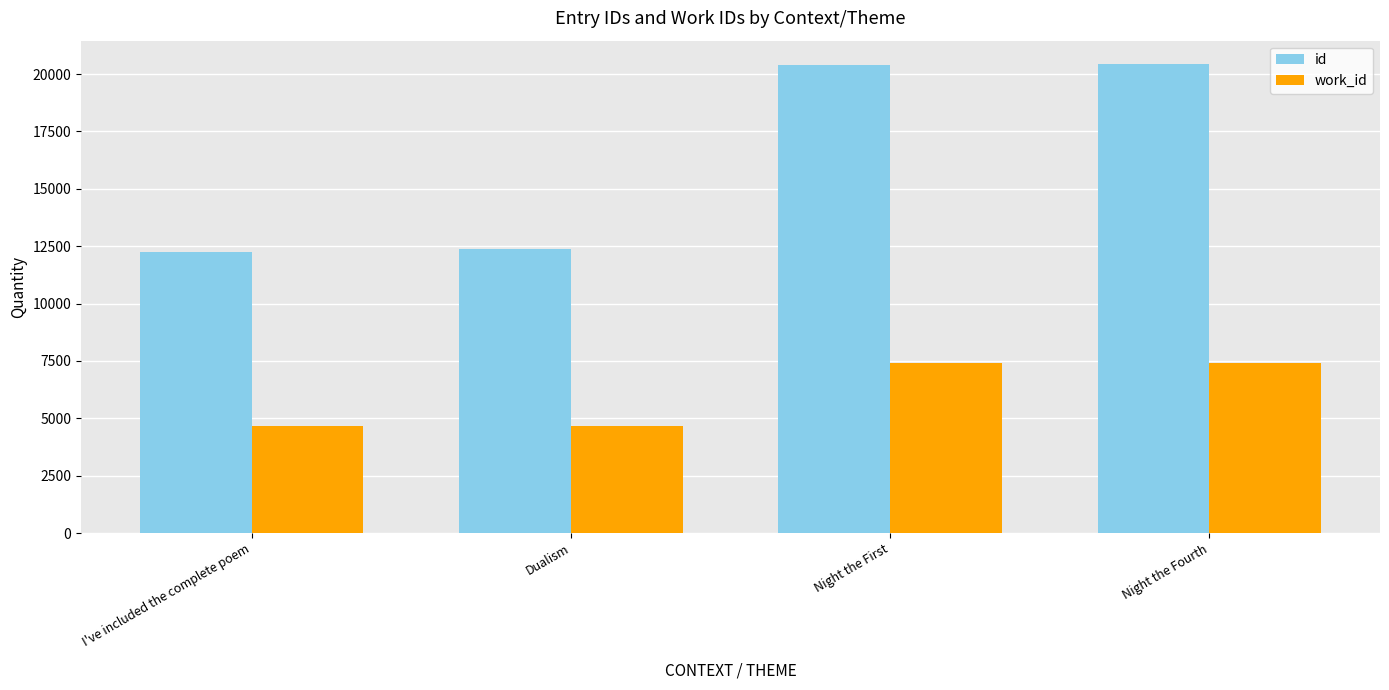

What is the maximum value shown in the chart?

20437